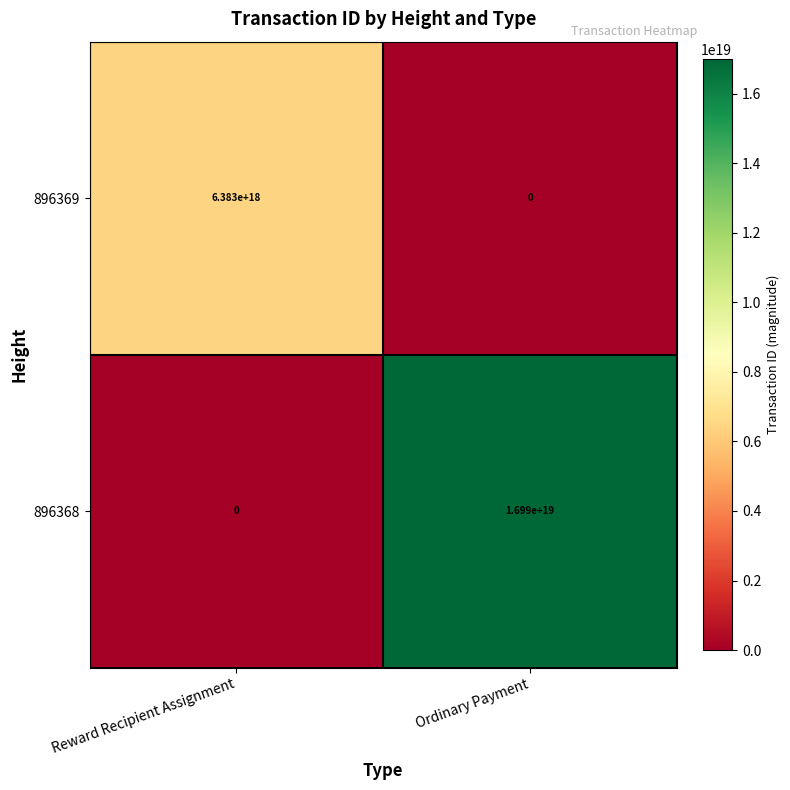

Is the value of 896368 at Ordinary Payment greater than the value of 896369 at Reward Recipient Assignment?

Yes